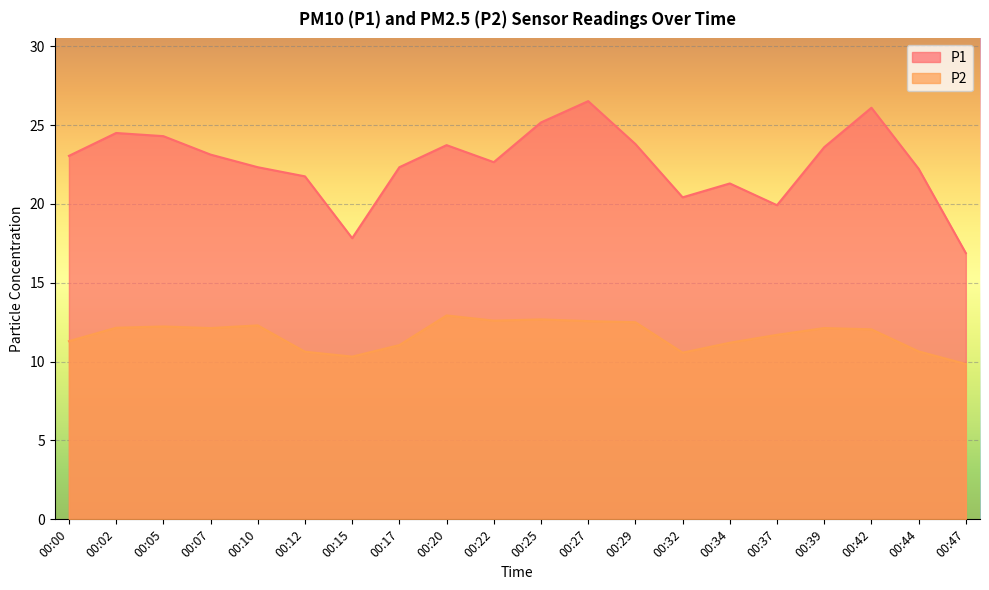

What is the average value of the P2 series?

11.7